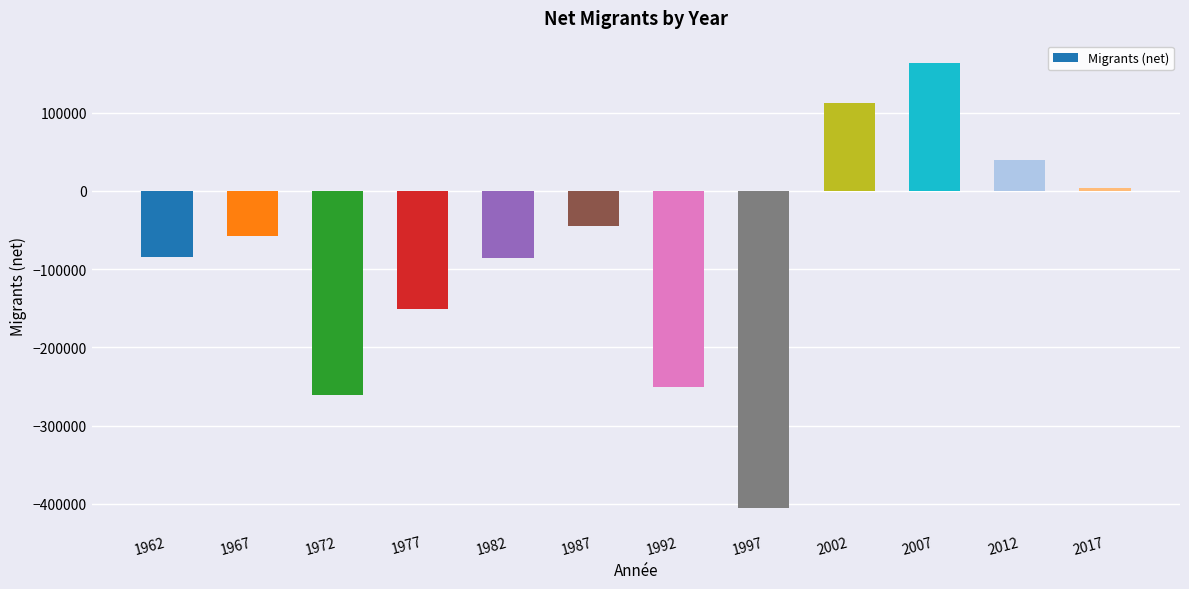

What is the greatest value displayed?

163733